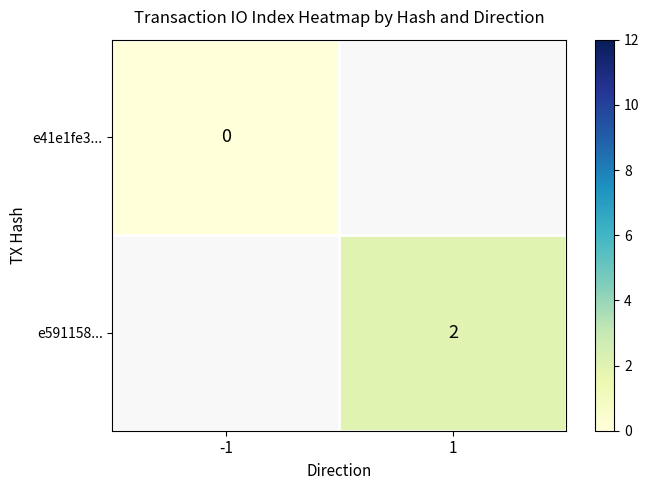

Is the value of e41e1fe3... at -1 greater than the value of e591158... at 1?

No